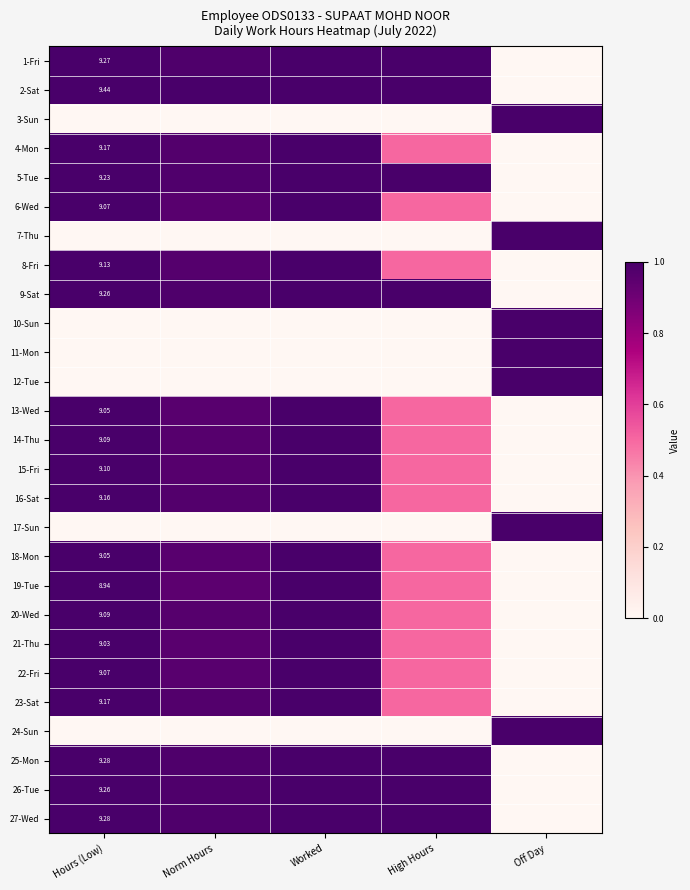

At Worked, list the series in order from largest to smallest.

1-Fri, 2-Sat, 4-Mon, 5-Tue, 6-Wed, 8-Fri, 9-Sat, 13-Wed, 14-Thu, 15-Fri, 16-Sat, 18-Mon, 19-Tue, 20-Wed, 21-Thu, 22-Fri, 23-Sat, 25-Mon, 26-Tue, 27-Wed, 3-Sun, 7-Thu, 10-Sun, 11-Mon, 12-Tue, 17-Sun, 24-Sun